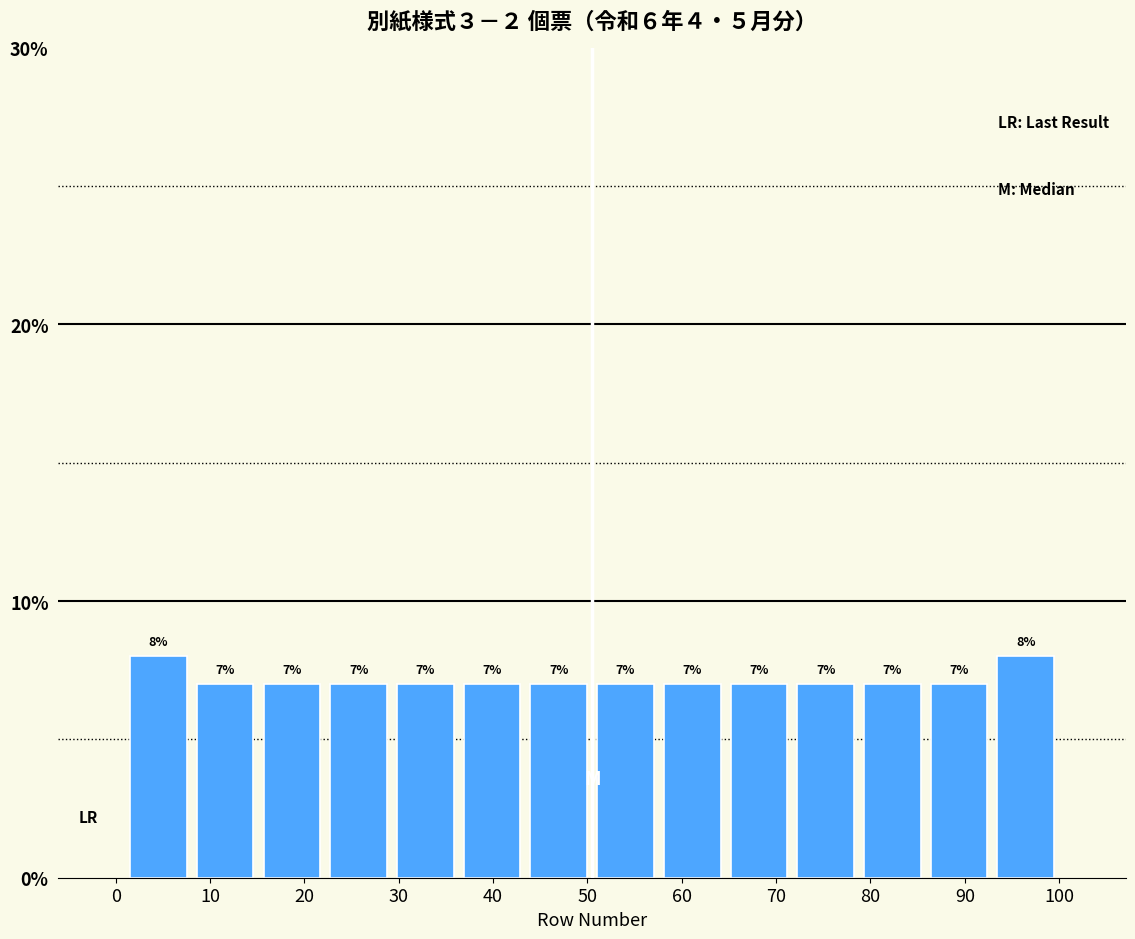

Reading left to right, transcribe this chart: for each bar, give the range it covers on the x-axis and its height. The bar edges are not printed on the chart, so give them approximately, as read against the axis.

1 to 8: 8
8 to 15: 7
15 to 22: 7
22 to 29: 7
29 to 36: 7
36 to 43: 7
43 to 51: 7
51 to 58: 7
58 to 65: 7
65 to 72: 7
72 to 79: 7
79 to 86: 7
86 to 93: 7
93 to 100: 8